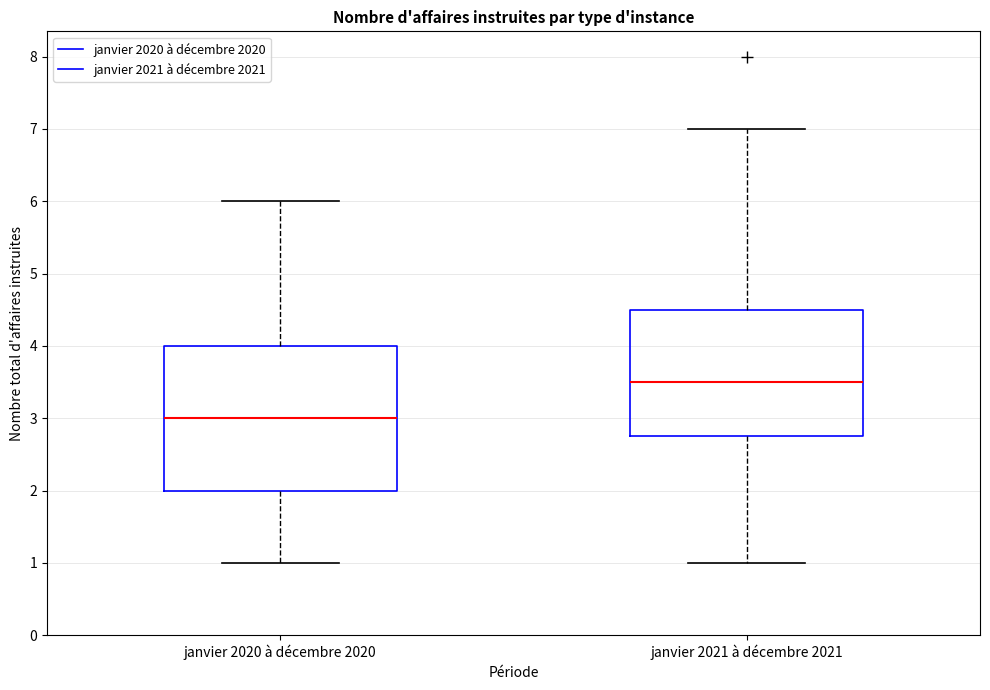

Comparing the boxes themselves (not the whiskers), which one is the tallest?

janvier 2020 à décembre 2020